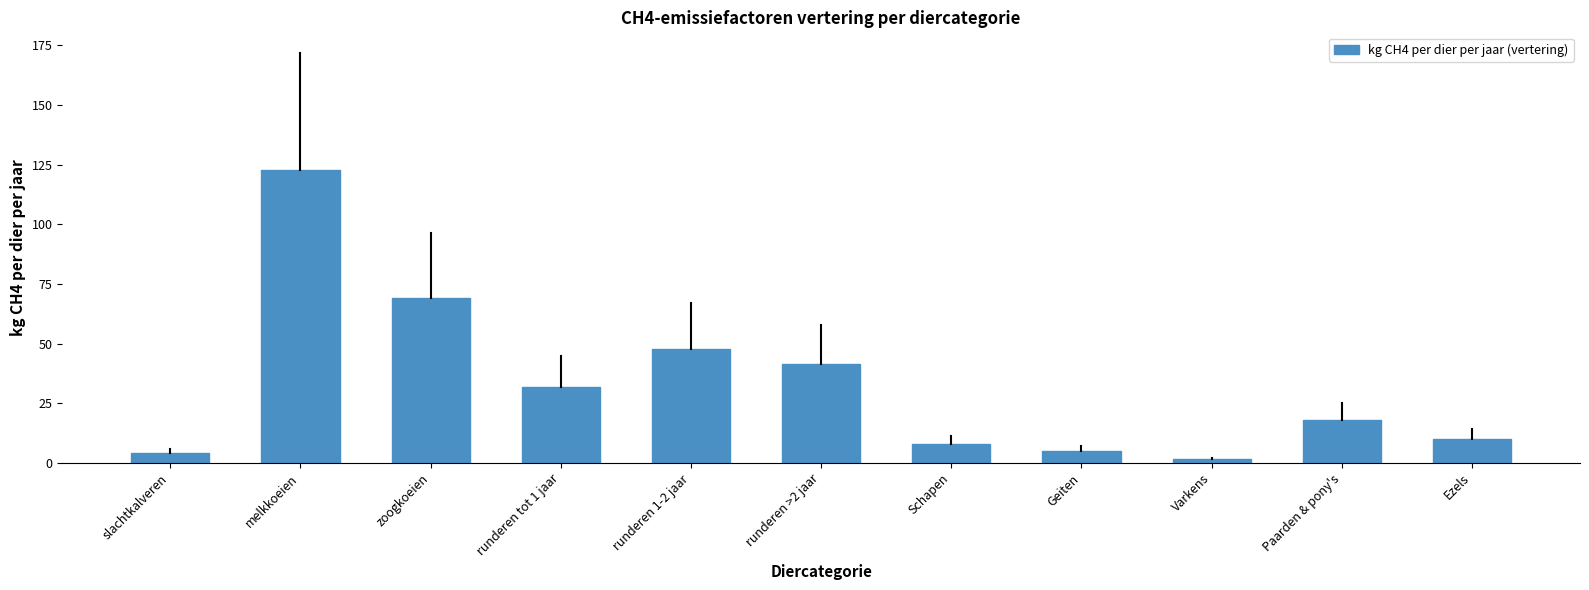

Which category has the highest value across all series?

melkkoeien